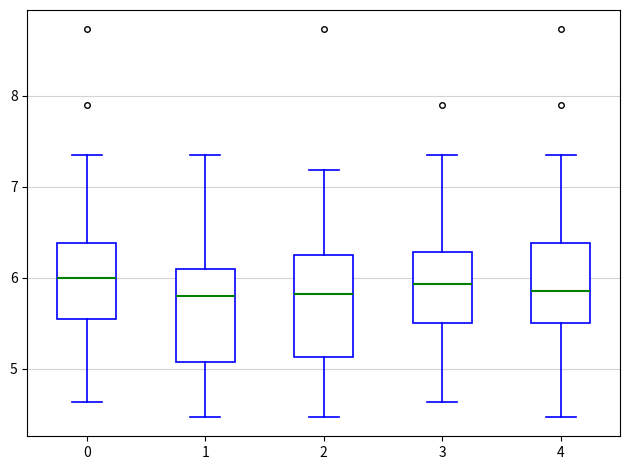

Where does the lower whisker of the box at x = 4 end on the y-axis? The values are not printed on the chart, so give them approximately, as read against the axis.

4.5